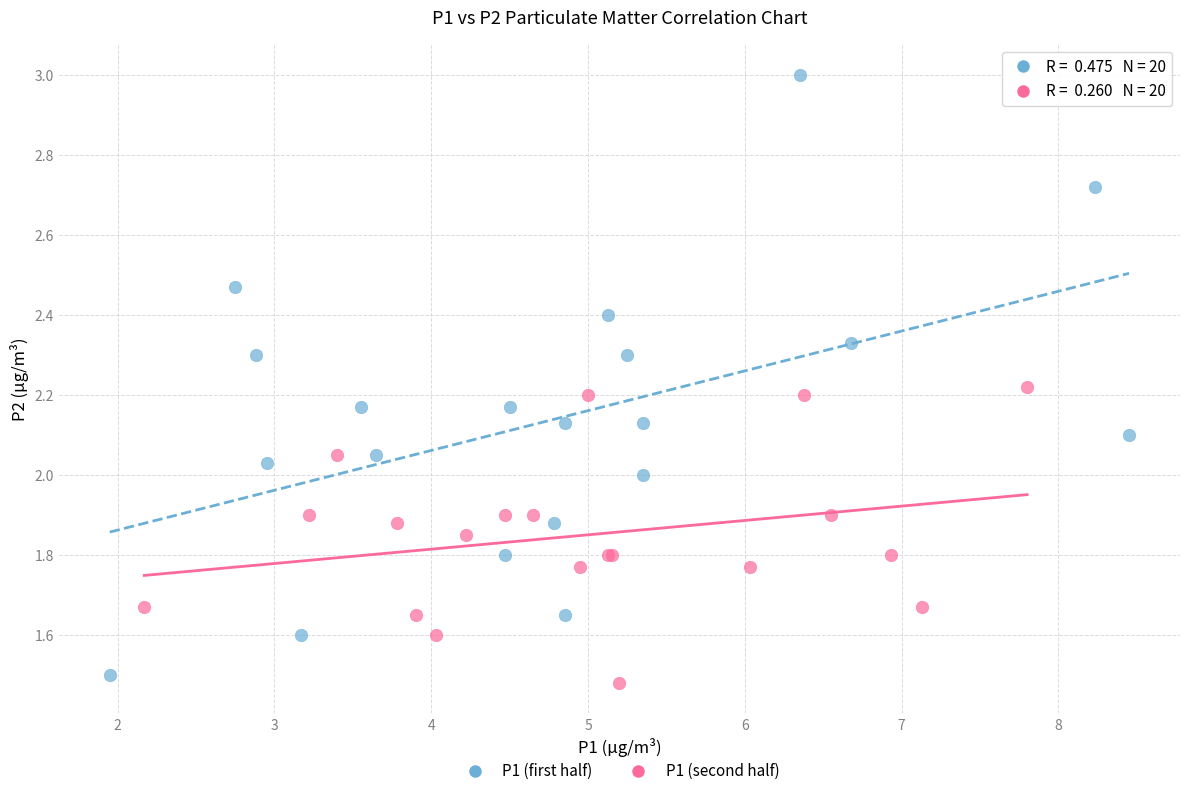

Which series has the widest spread of Y values?

P1 (first half)